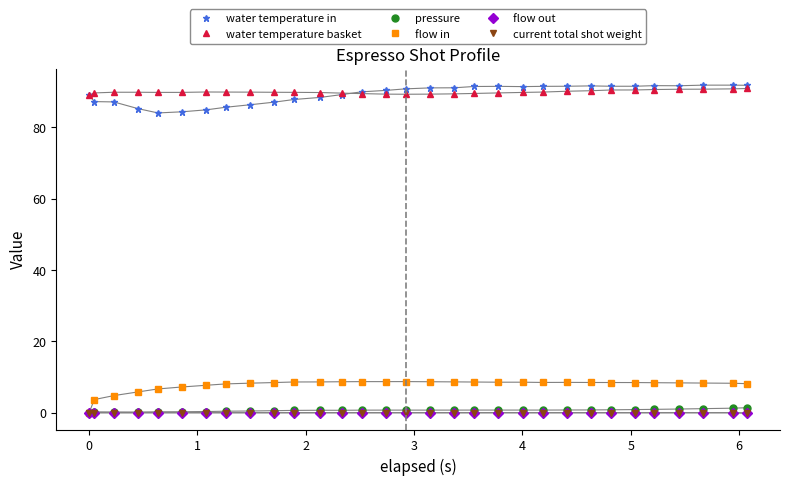

Count the number of data series in this chart.

6